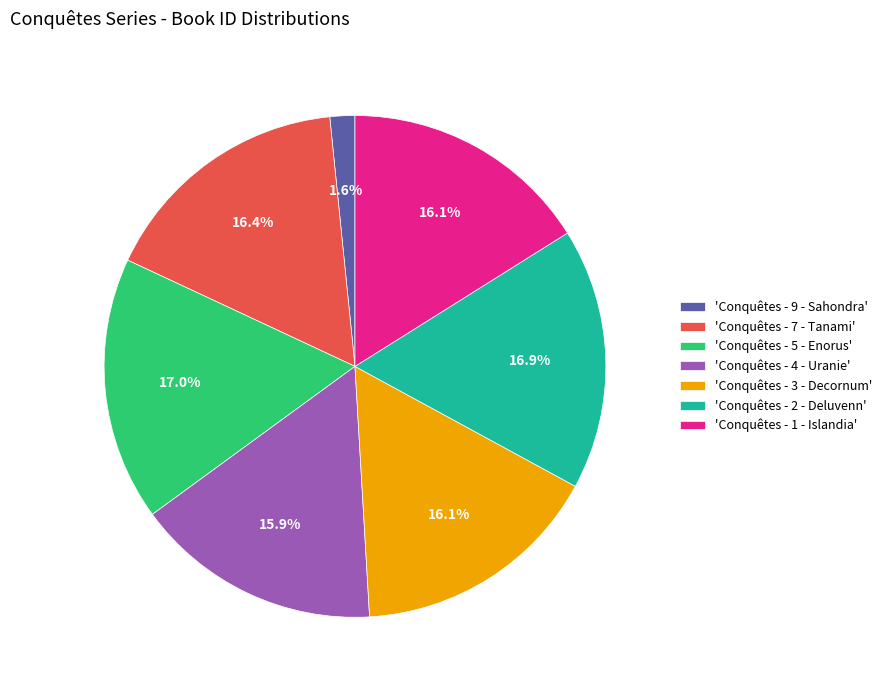

To the nearest percent, what is the difference between the largest and smallest slice percentages?

15%